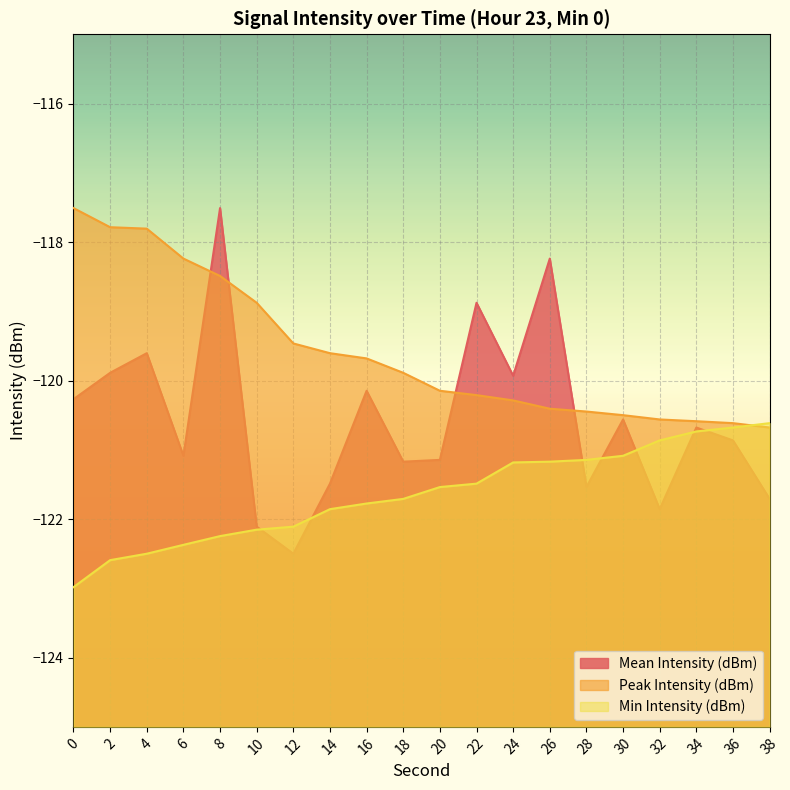

The Mean Intensity (dBm) series shows -203.8 at 2. True or false?

False